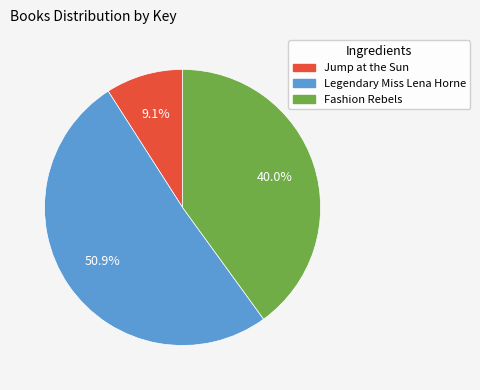

To the nearest percent, what is the combined percentage of Fashion Rebels and Jump at the Sun?

49%